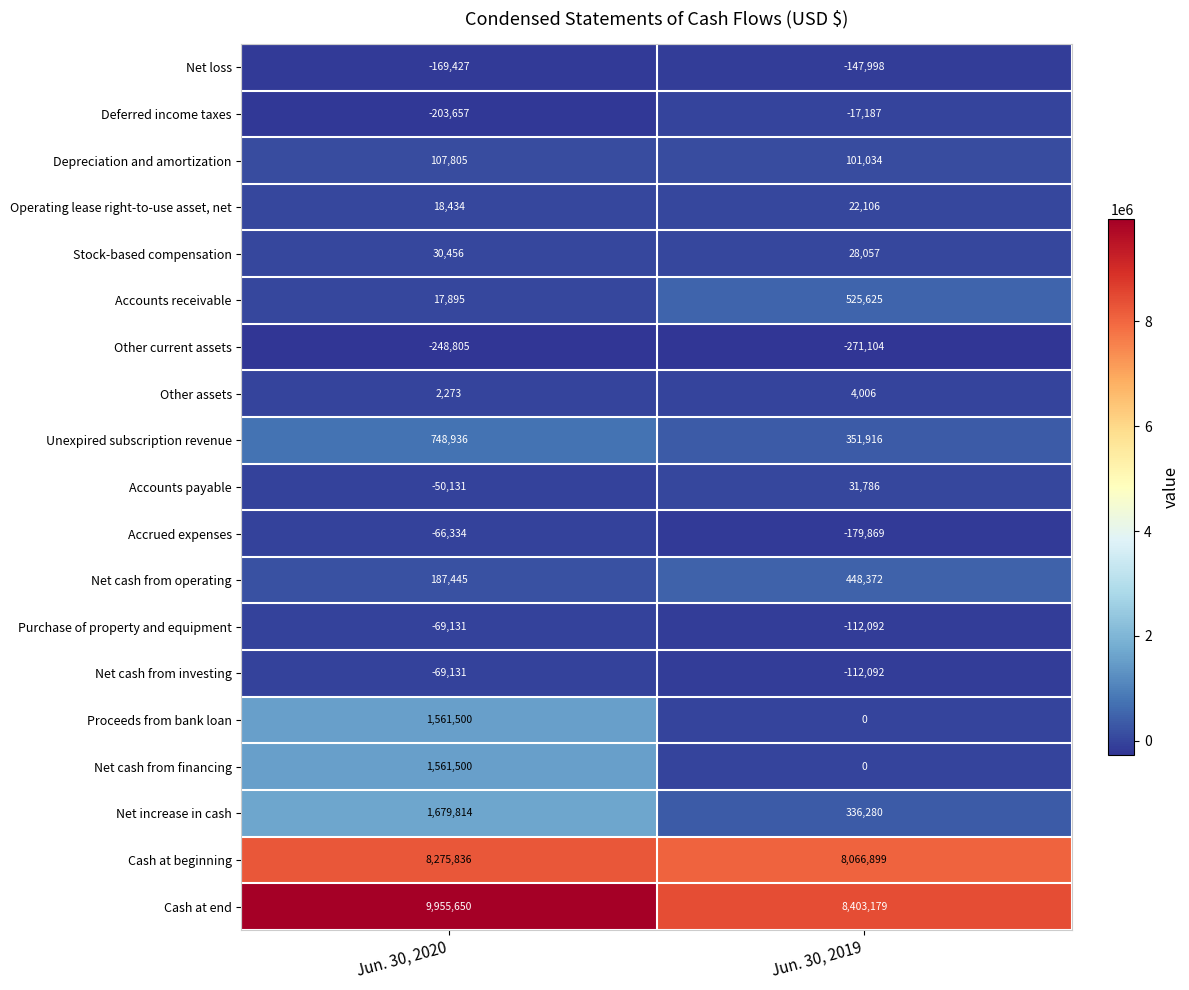

Count the number of data series in this chart.

19